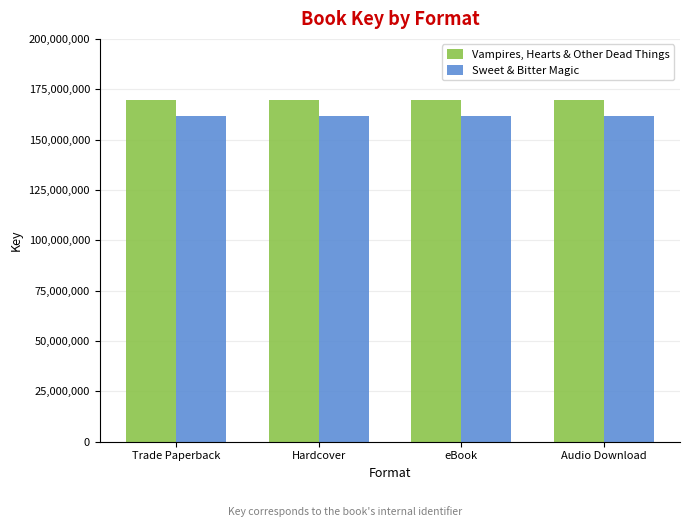

What is the average value of the Vampires, Hearts & Other Dead Things series?

169864311